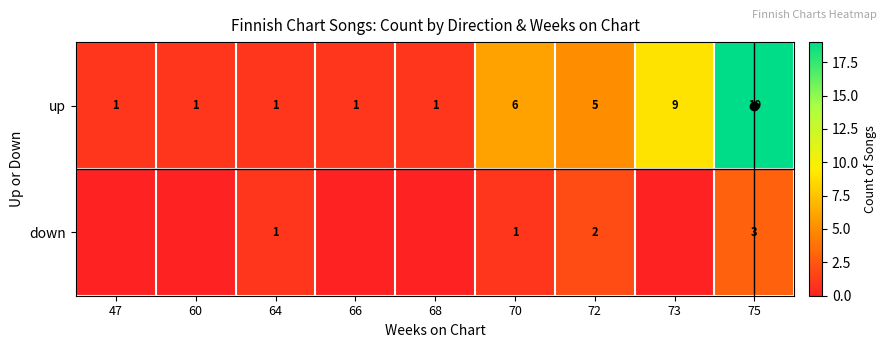

What is the total value across all series at 75?

22